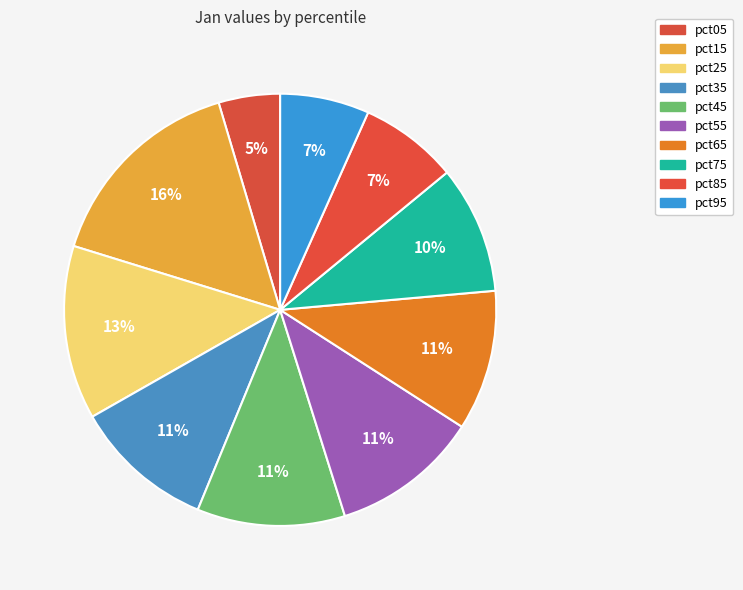

Is there any slice that represents more than half of the pie?

No